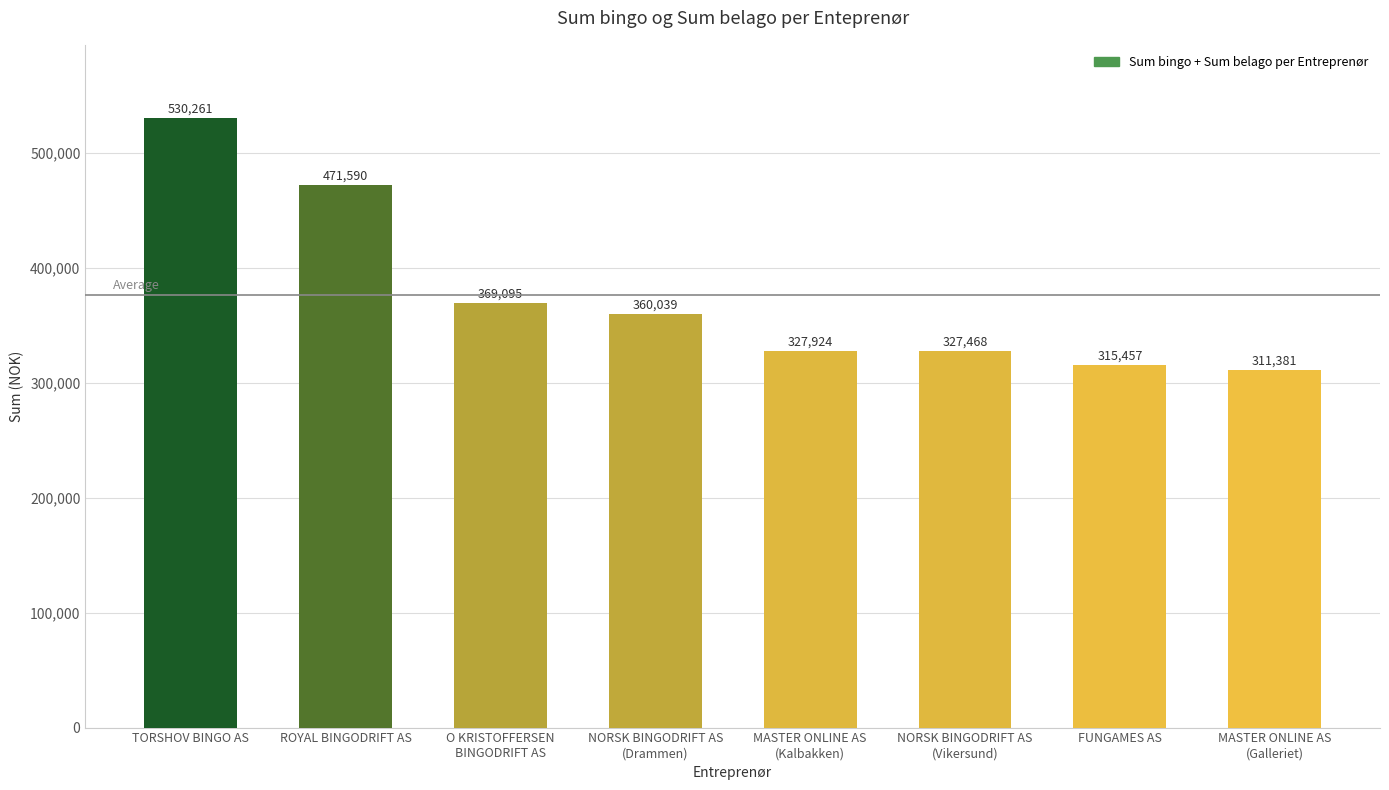

How many values are below 360039?

4